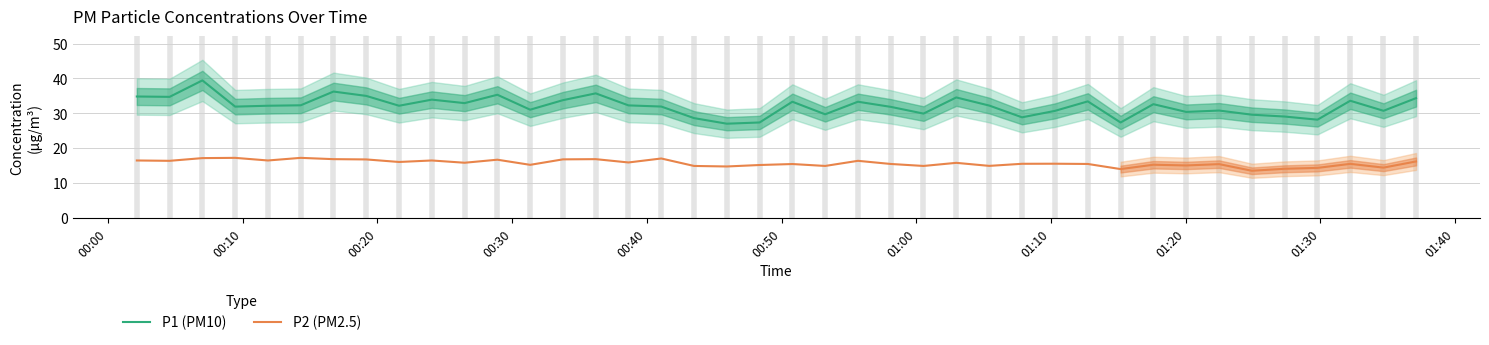

True or false: P1 (PM10) and P2 (PM2.5) cross at least once.

False